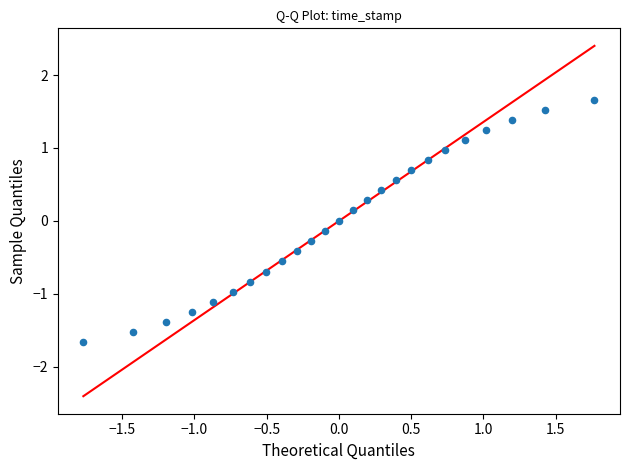

What is the range of X values (max minus min)?

3.5